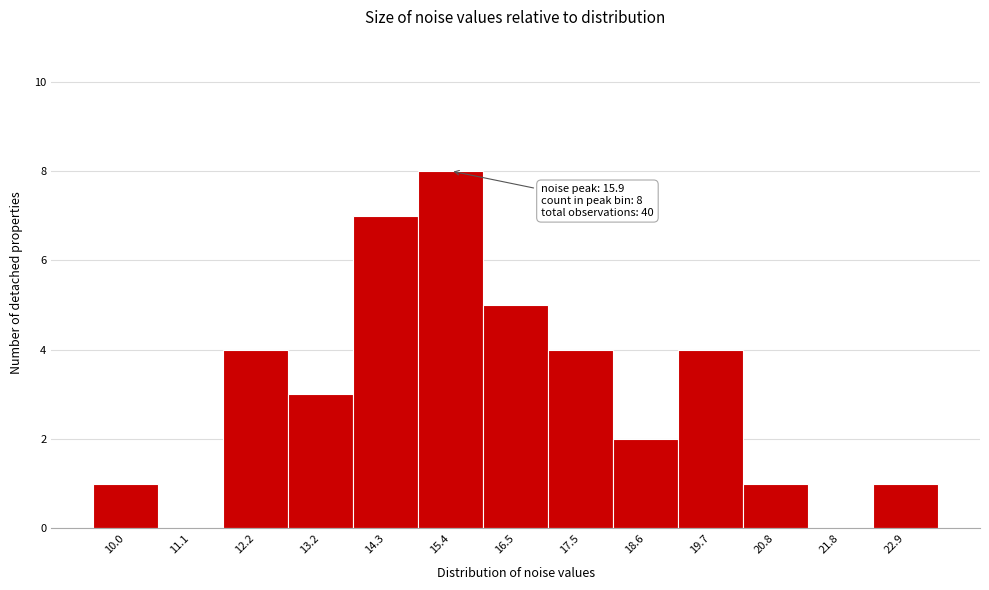

Reading left to right, list all the values displayed in this chart.

10.0=1	11.1=0	12.2=4	13.2=3	14.3=7	15.4=8	16.5=5	17.5=4	18.6=2	19.7=4	20.8=1	21.8=0	22.9=1